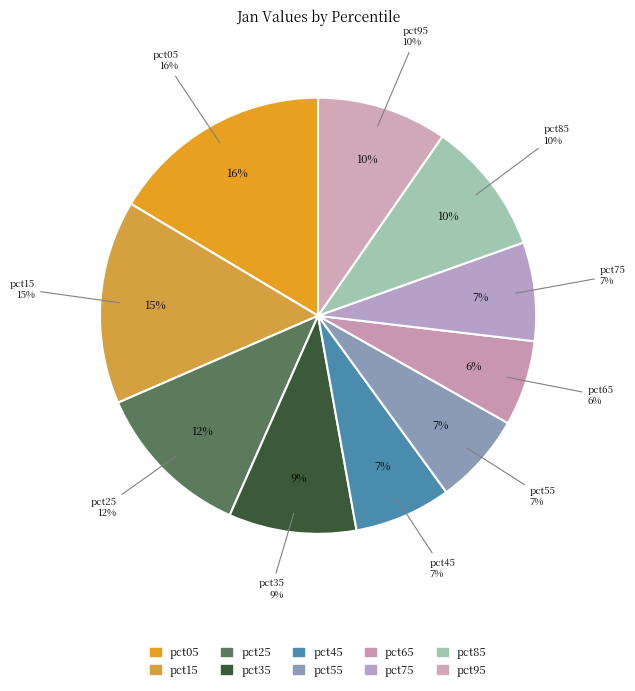

Which has a higher value, pct55 or pct15?

pct15